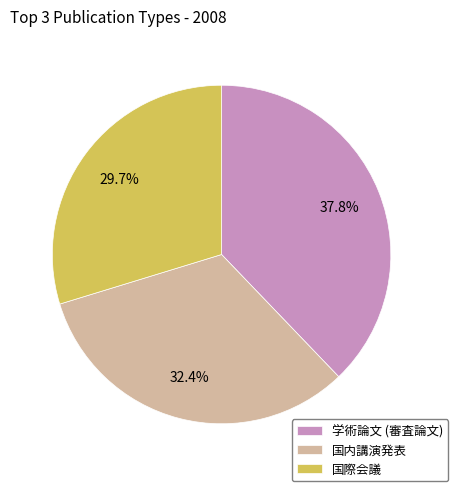

Which has a higher value, 国内講演発表 or 国際会議?

国内講演発表